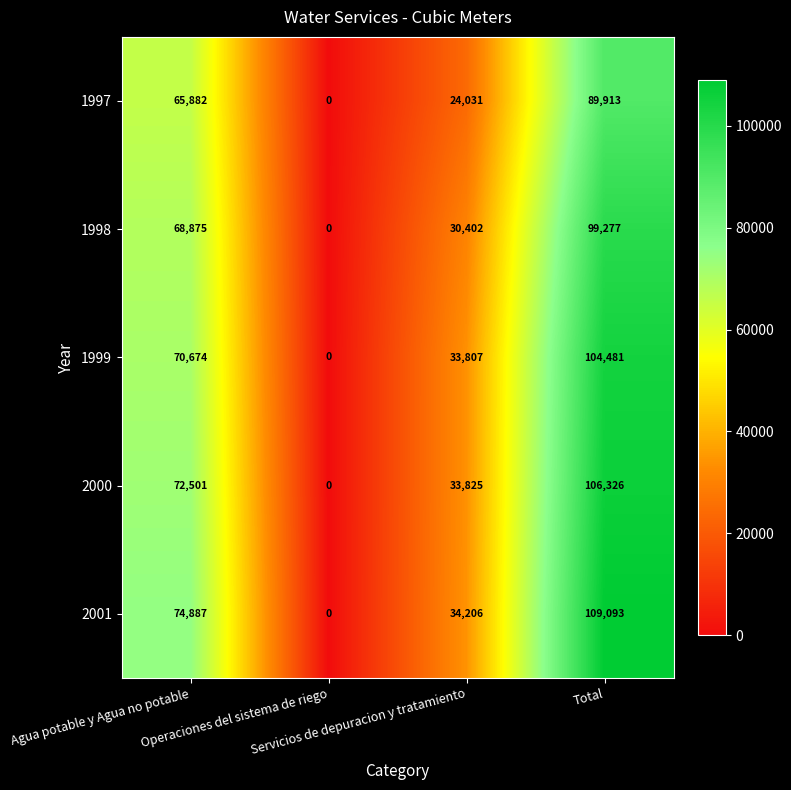

How many 1998 values are between 30402 and 99277?

3